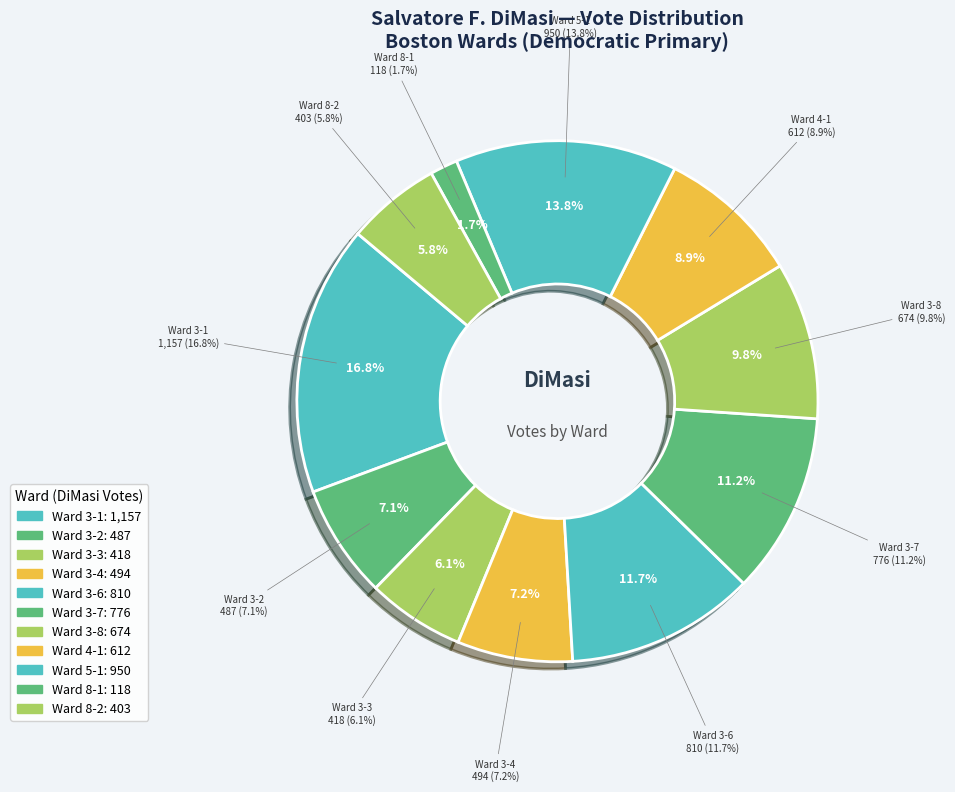

Is there a majority slice in this chart?

No